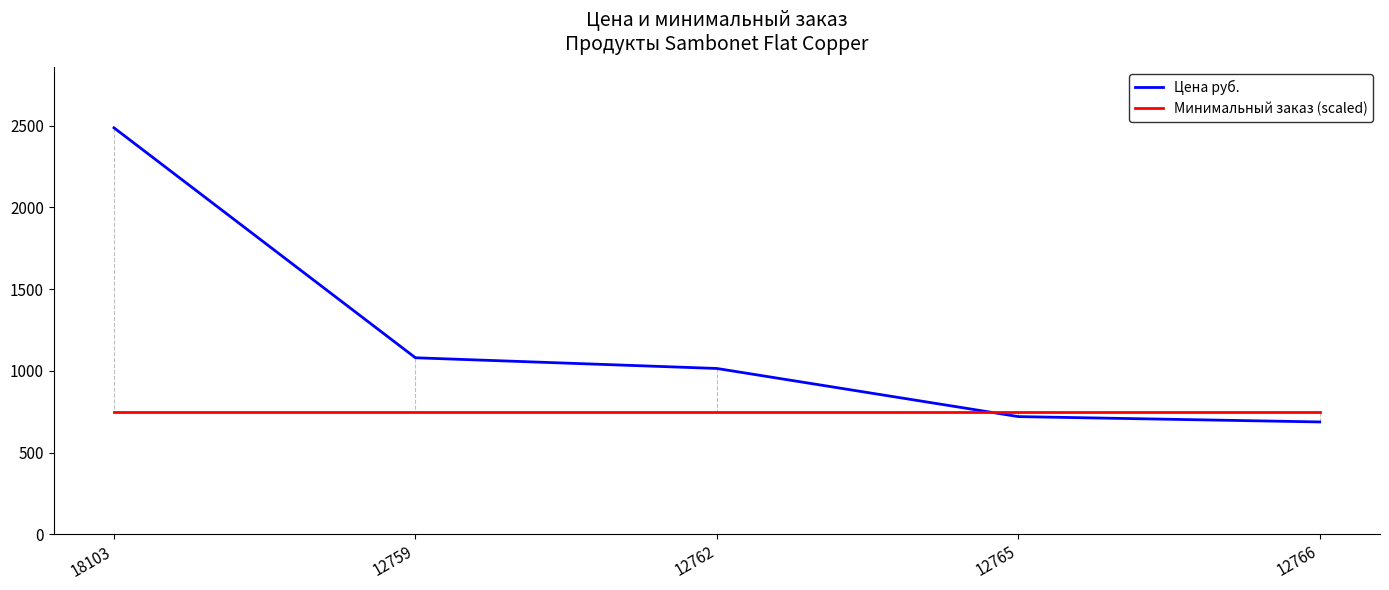

What is the minimum value for Цена руб.?

687.1